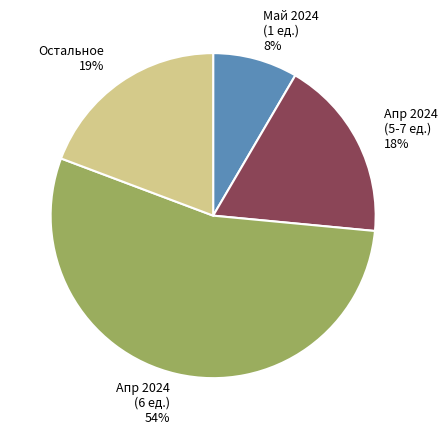

To the nearest percent, what is the difference between the largest and smallest slice percentages?

46%